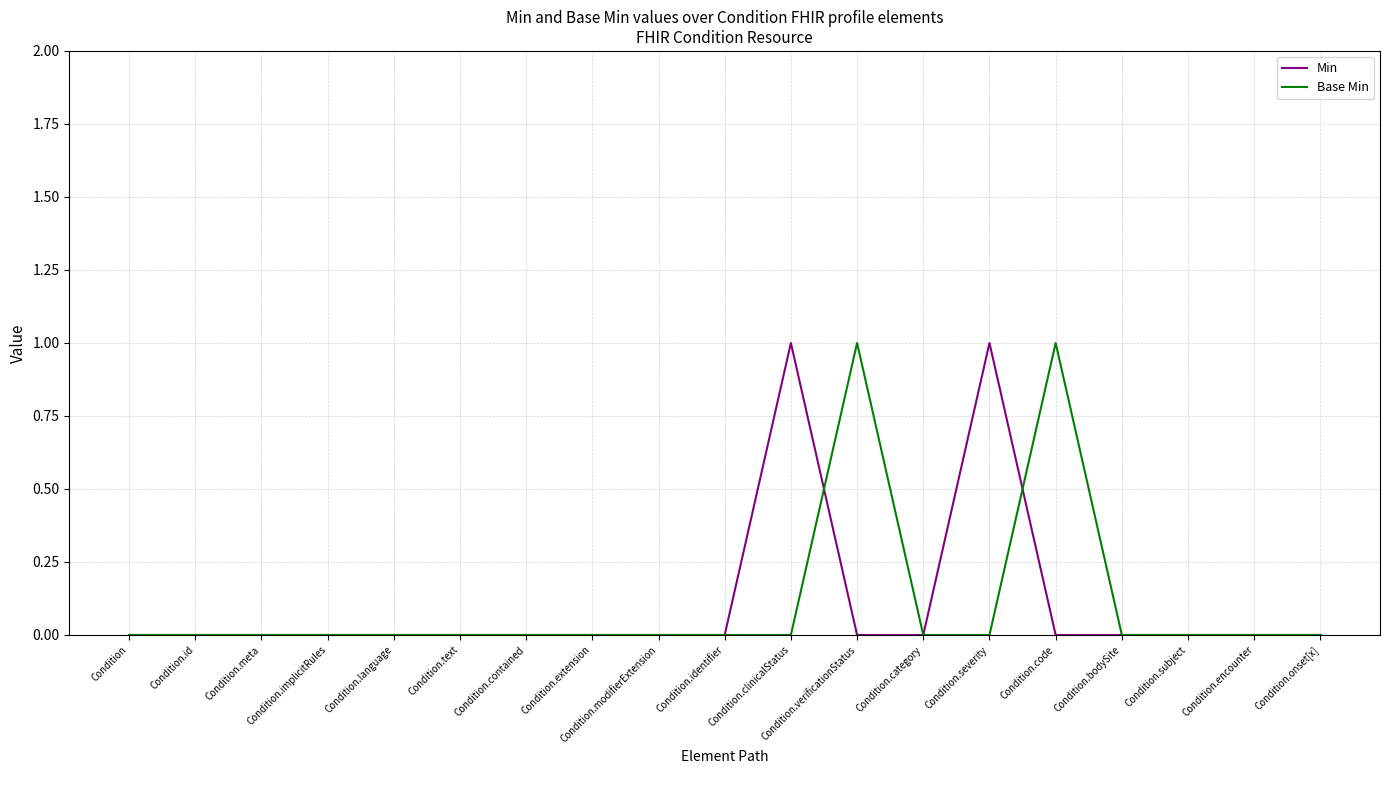

Rank the series at Condition.severity from highest to lowest value.

Min, Base Min